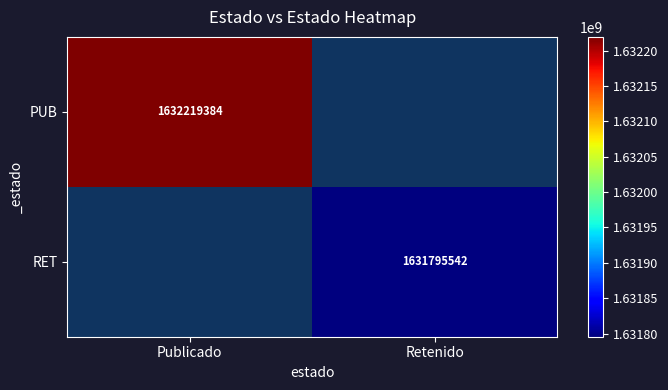

The value of RET at Retenido is 2283451713. True or false?

False